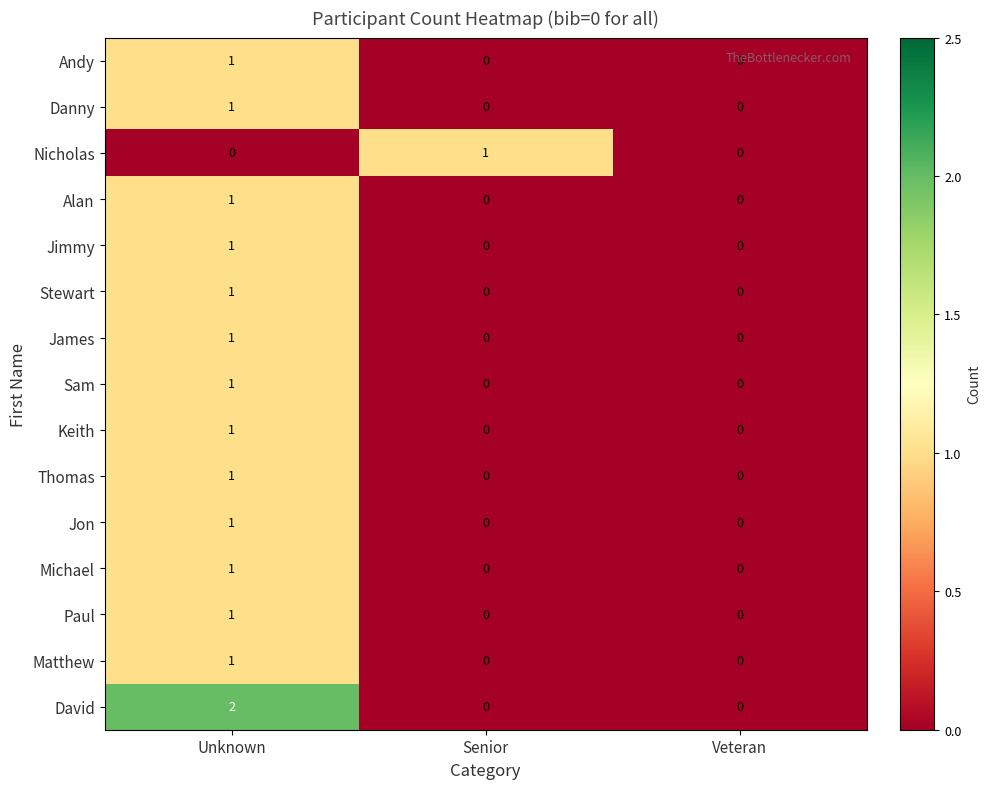

At which category is the sum across all series the highest?

Unknown